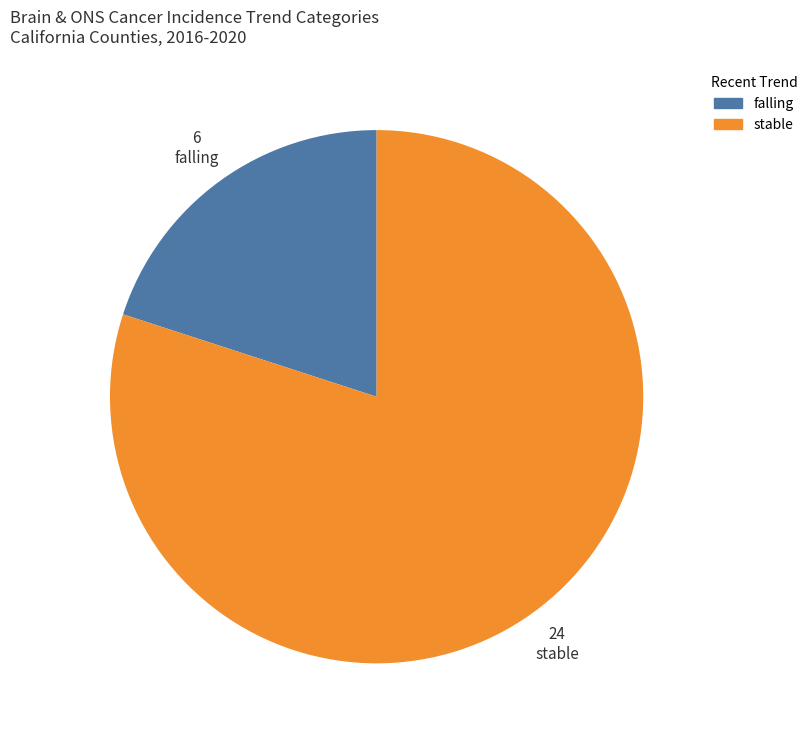

Is it true that stable is 90% of the pie?

False